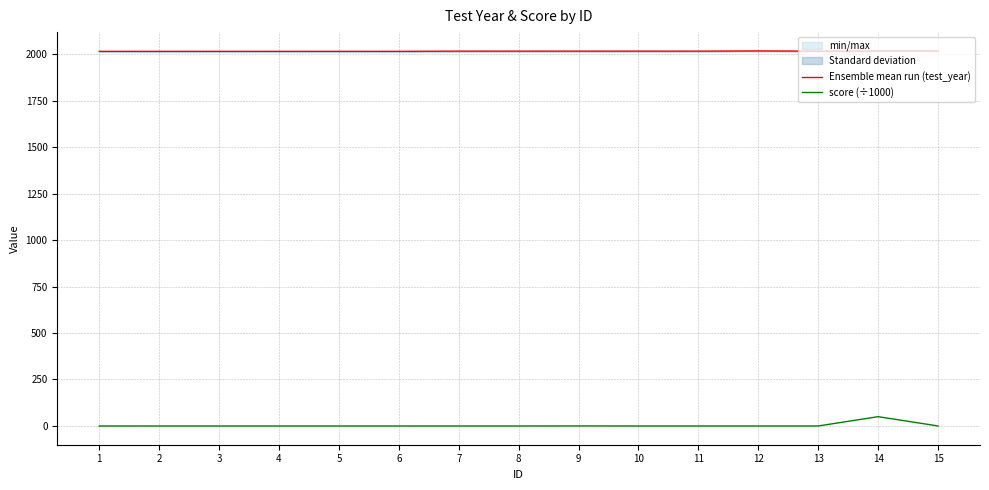

The value of score (÷1000) at 7 is 0.0. True or false?

True